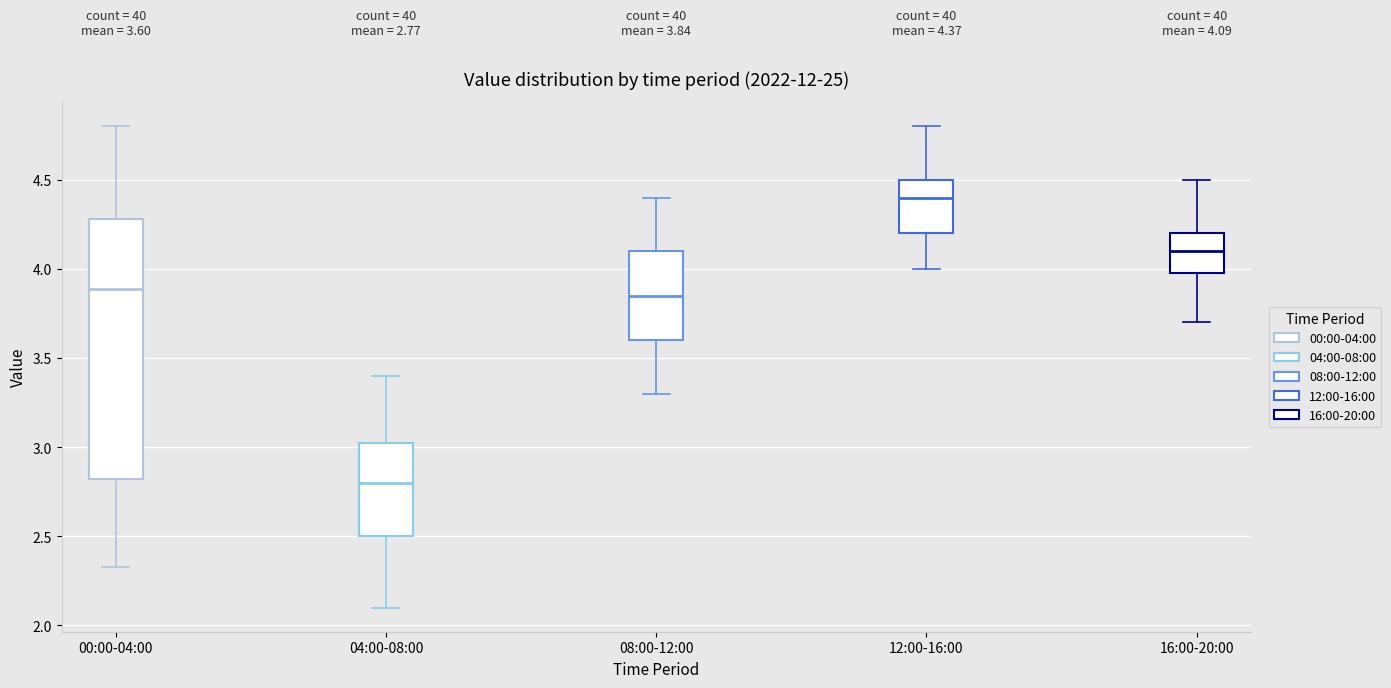

Which box is the tallest, from its lower edge to its upper edge?

00:00-04:00